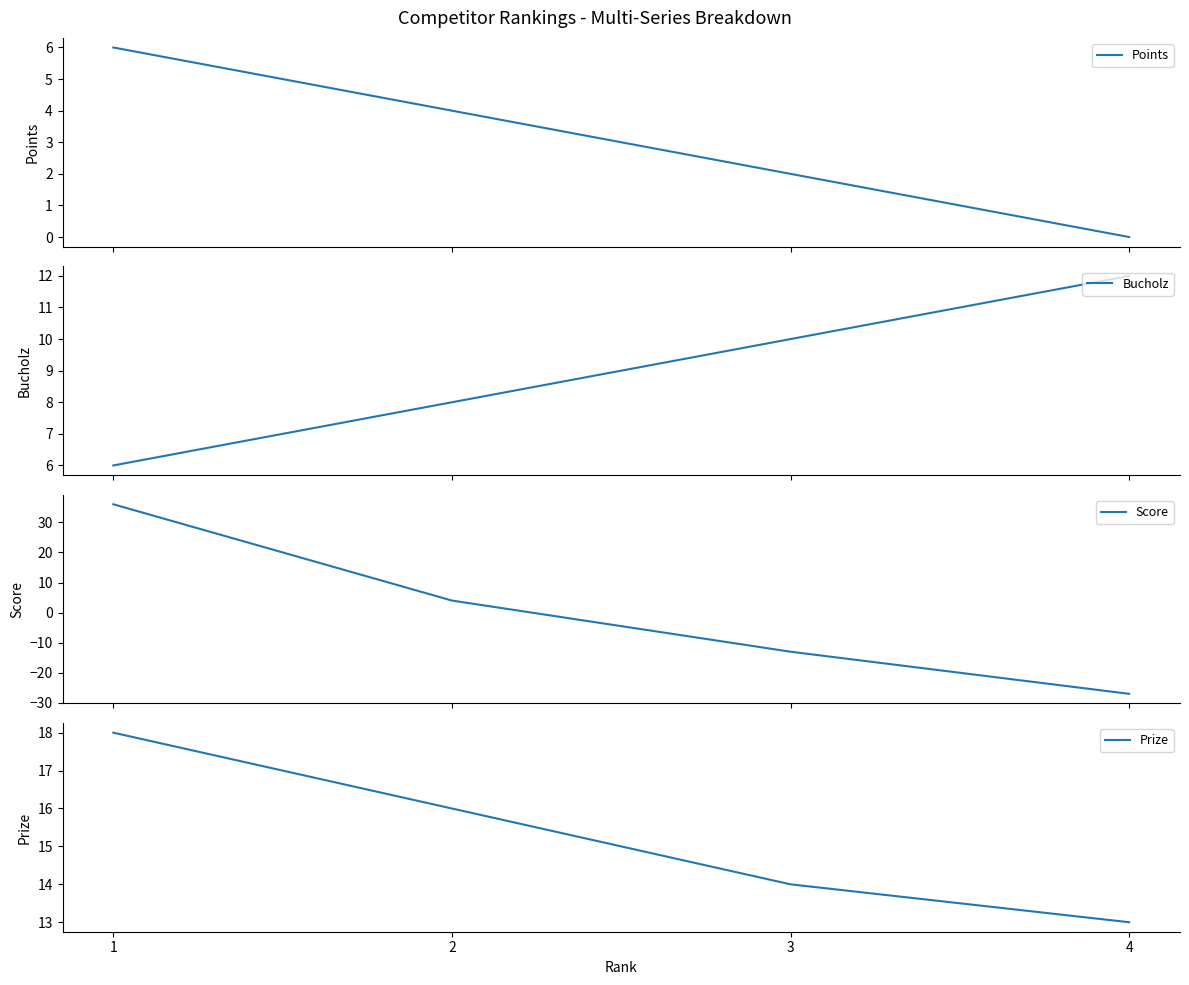

What is the sum of the Points values at 2 and 4?

4